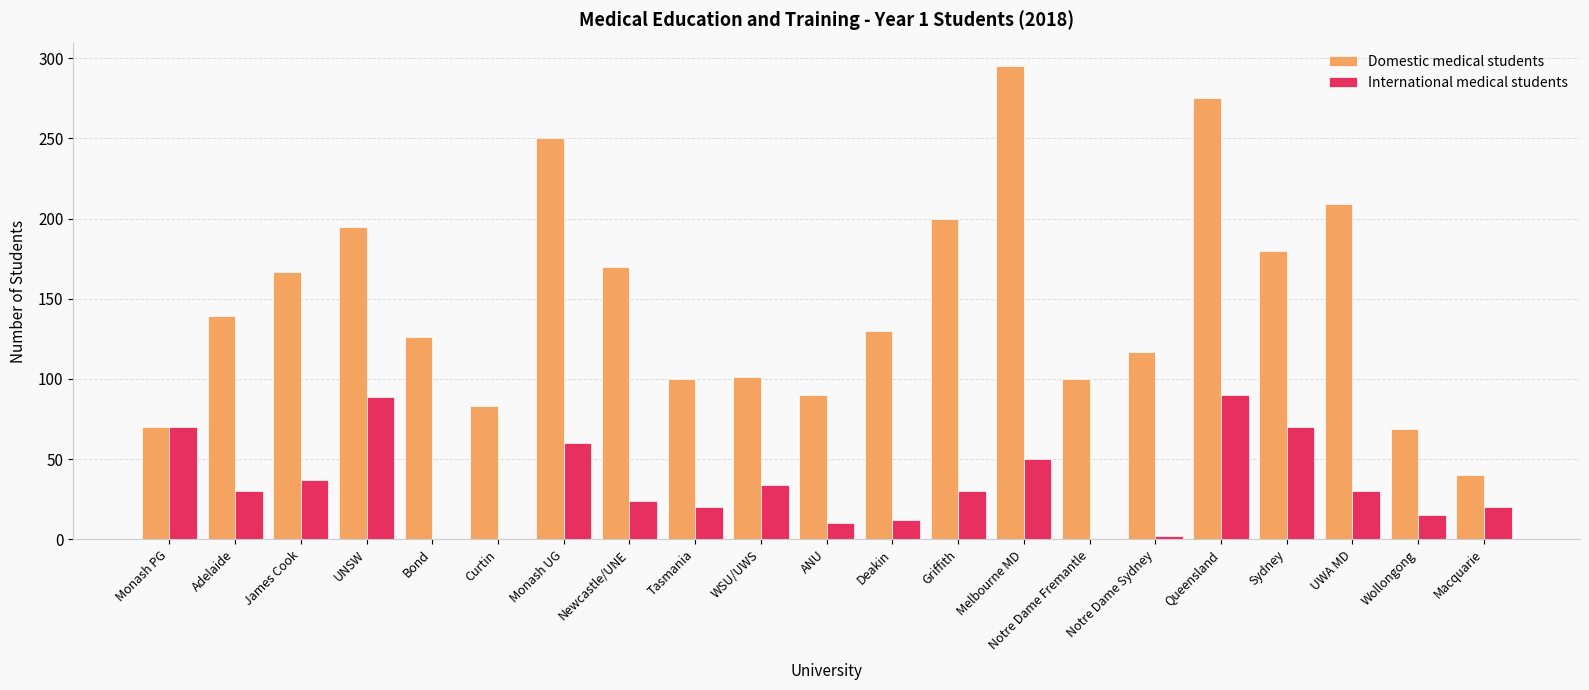

What is the sum of all Domestic medical students values?

3106